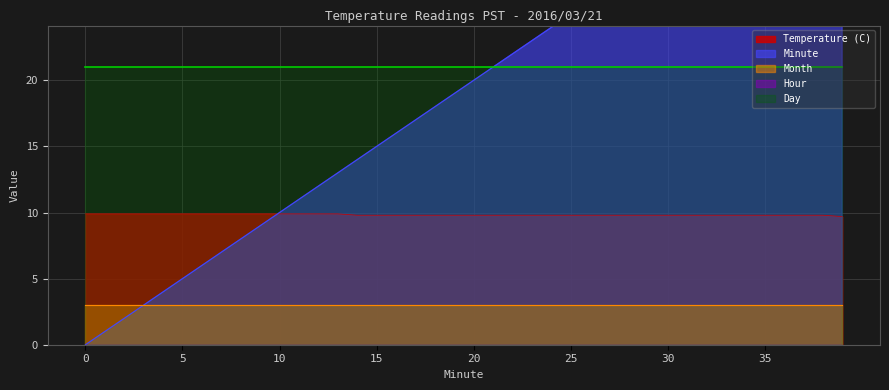

At how many categories does at least one series exceed 6?

40